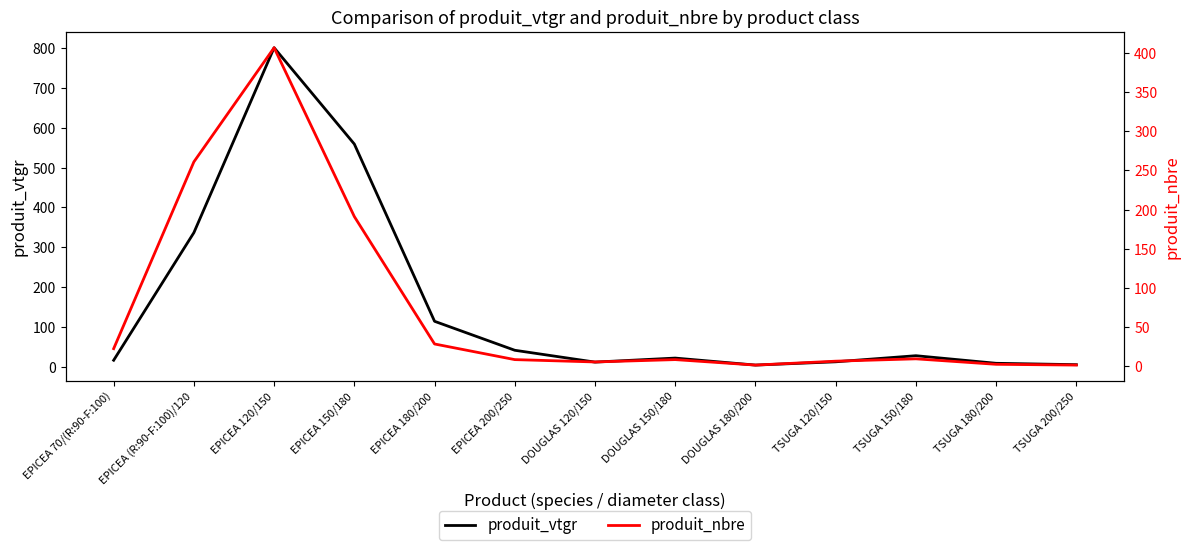

The produit_vtgr series shows 27.3 at TSUGA 150/180. True or false?

True